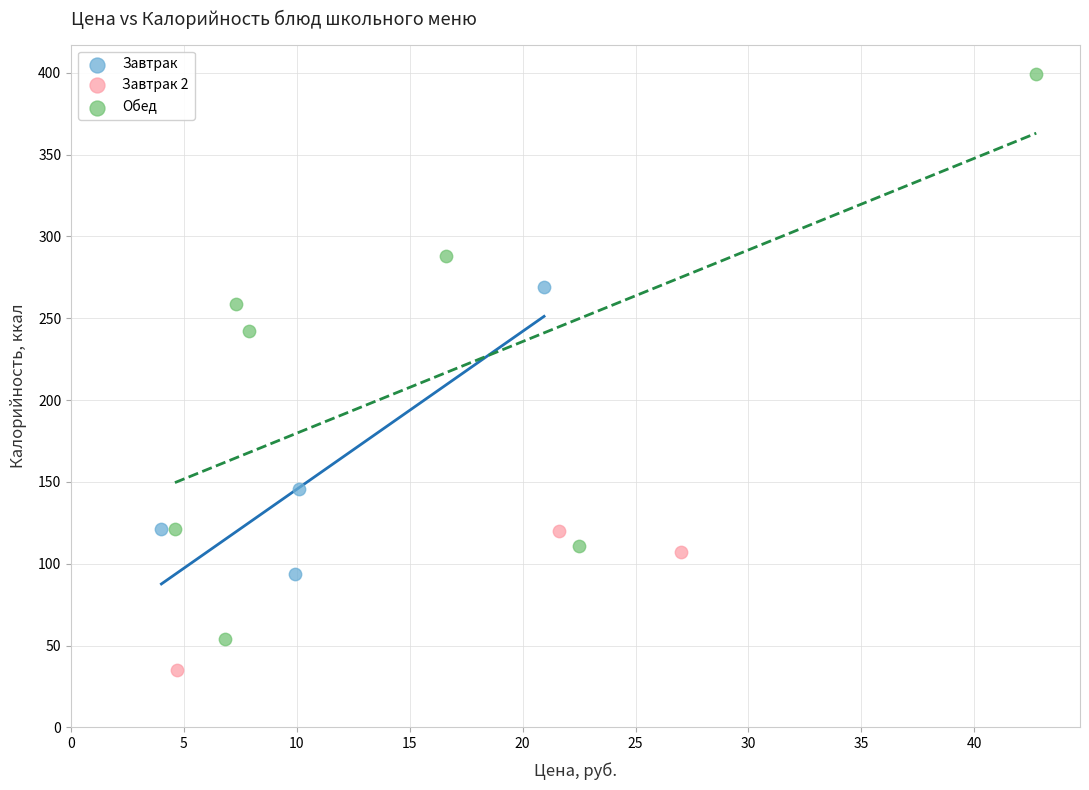

Which series has the largest Y range (max minus min)?

Обед